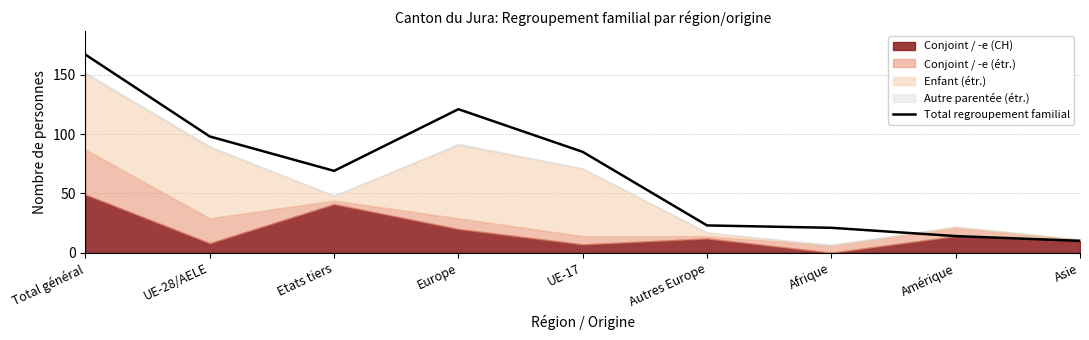

How many data points are less than 69?

4